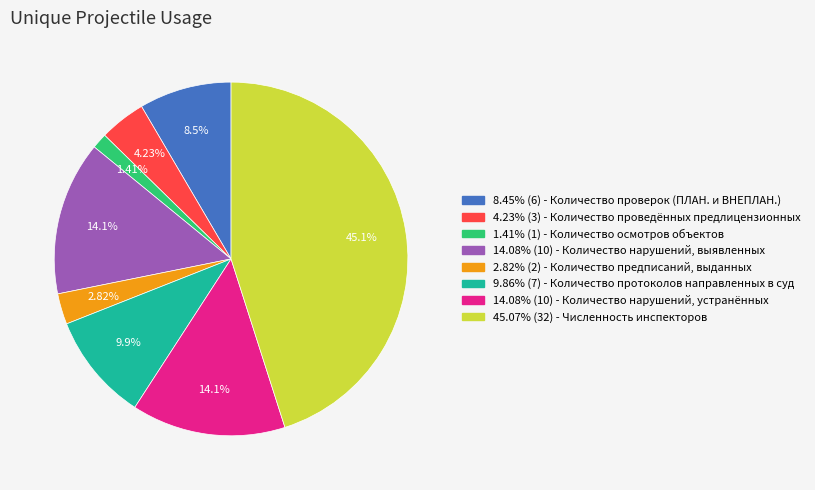

Does any single category account for the majority?

No